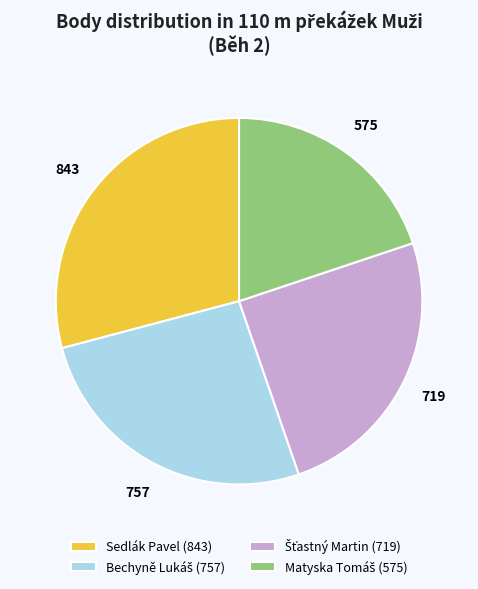

Is Sedlák Pavel (843) the majority of the pie?

No